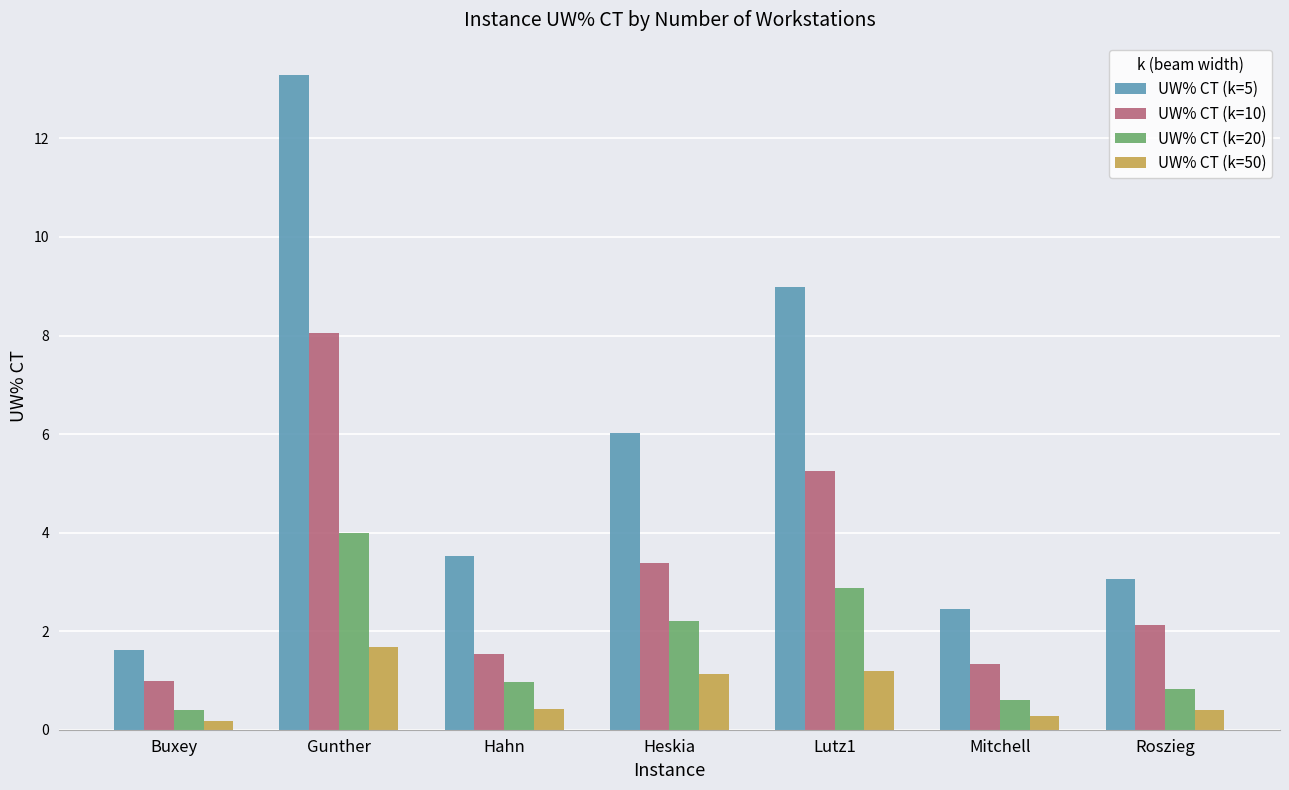

What is the difference between the UW% CT (k=10) values at Roszieg and Heskia?

1.3